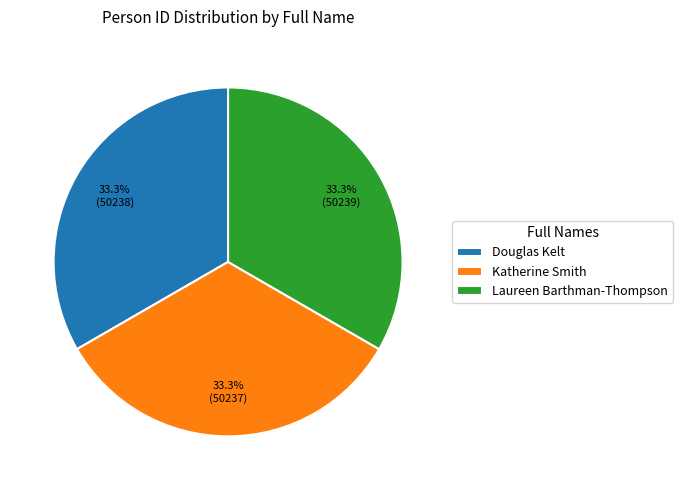

To the nearest percent, what percentage of the pie is Douglas Kelt?

33%